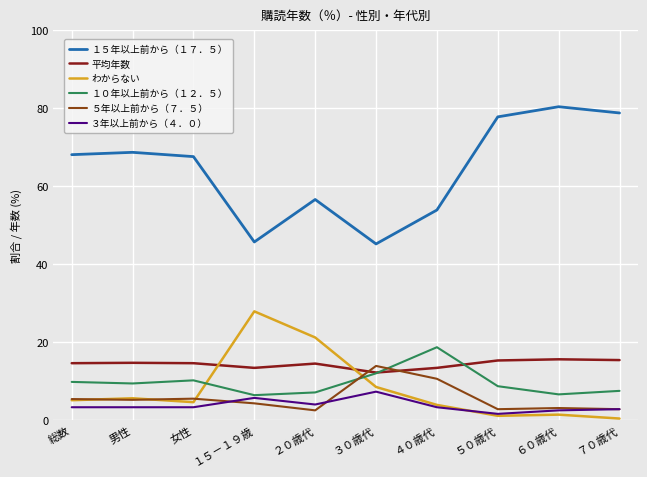

What are all the series names shown in the legend?

１５年以上前から（１７．５）, 平均年数, わからない, １０年以上前から（１２．５）, ５年以上前から（７．５）, ３年以上前から（４．０）